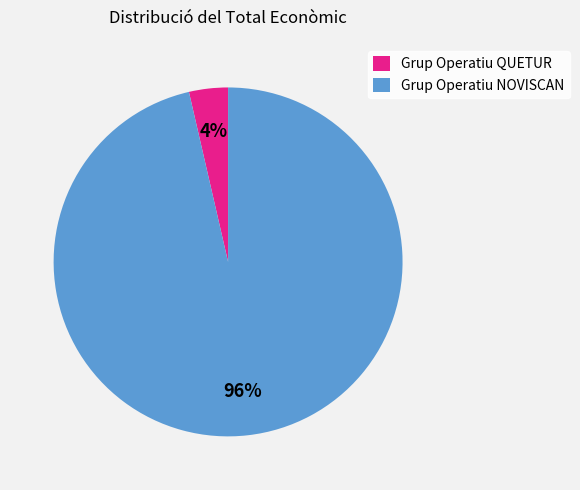

To the nearest percent, what portion does Grup Operatiu QUETUR represent?

4%